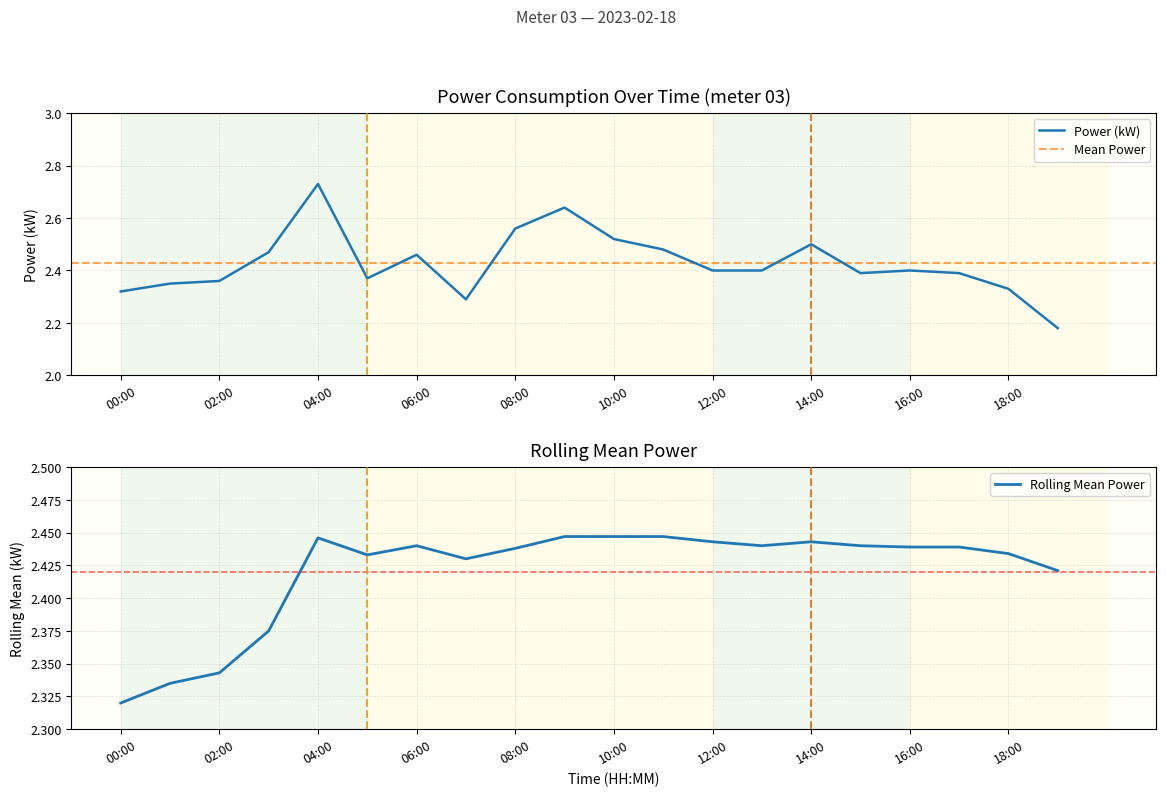

Does the chart display data point markers on the line(s)?

No